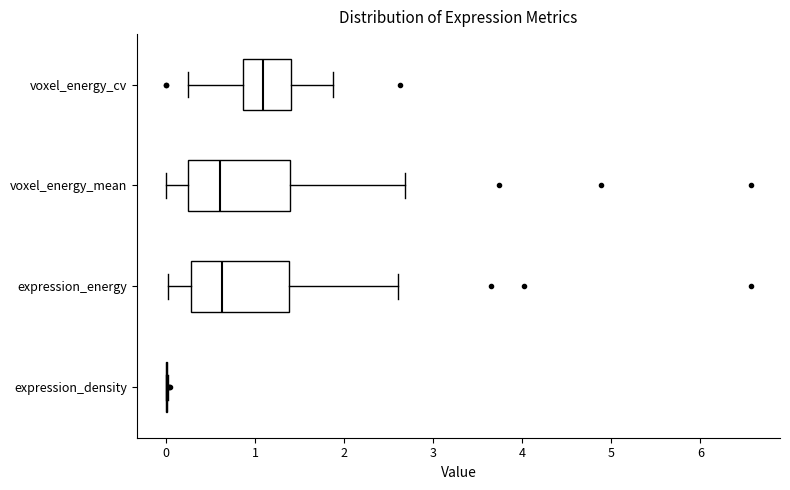

Reading bottom to top, read every box against the x-axis: the position of its median line, the range the box covers, and the ends of its whiskers. The values are not printed on the chart, so give them approximately, as read against the axis.

expression_density: box collapsed to a line at 0.0, whiskers 0.0 to 0.0
expression_energy: median 0.6, box 0.3 to 1.4, whiskers 0.0 to 2.6
voxel_energy_mean: median 0.6, box 0.2 to 1.4, whiskers 0.0 to 2.7
voxel_energy_cv: median 1.1, box 0.9 to 1.4, whiskers 0.2 to 1.9